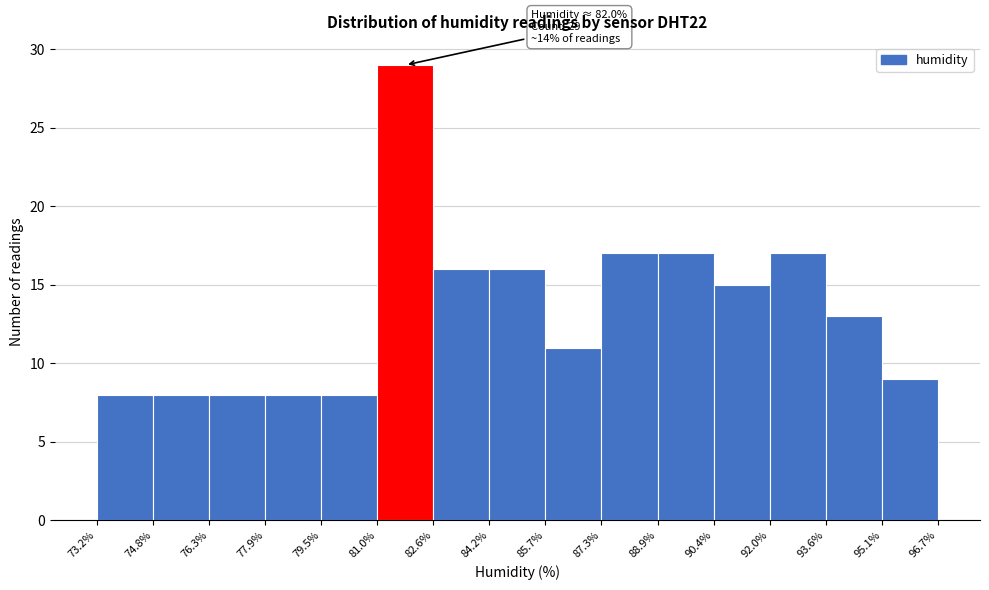

Which range on the x-axis has the tallest bar?

81.0% to 82.6%